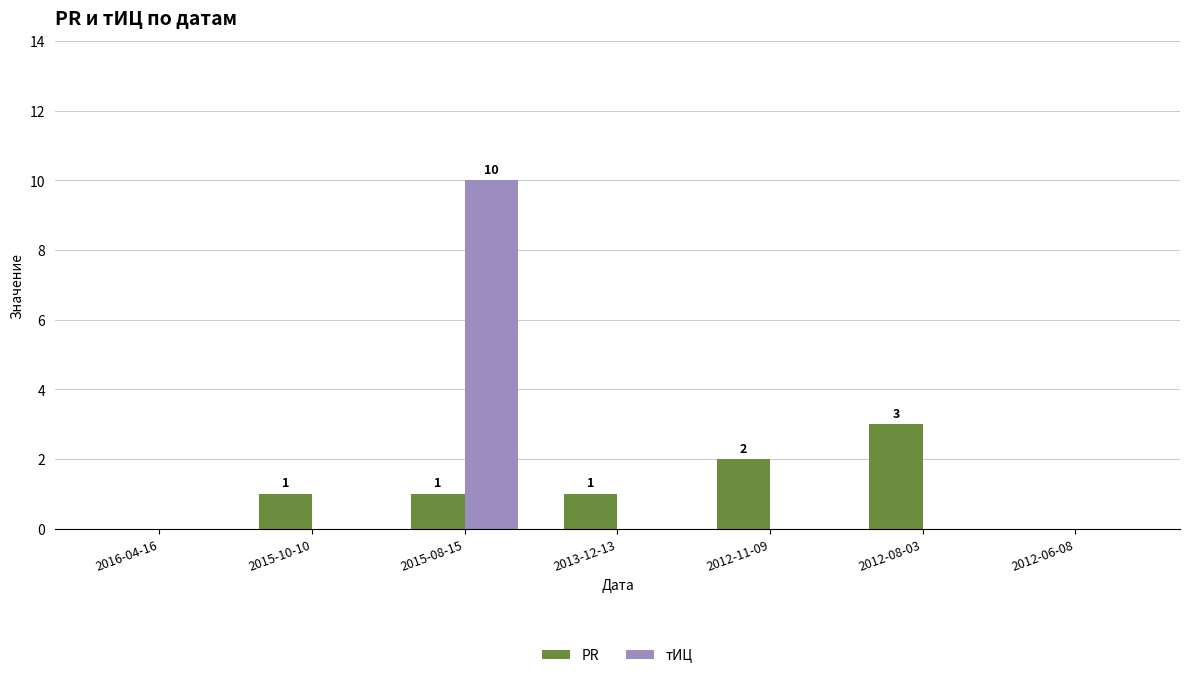

Between 2016-04-16 and 2012-11-09, which series saw the biggest shift?

PR